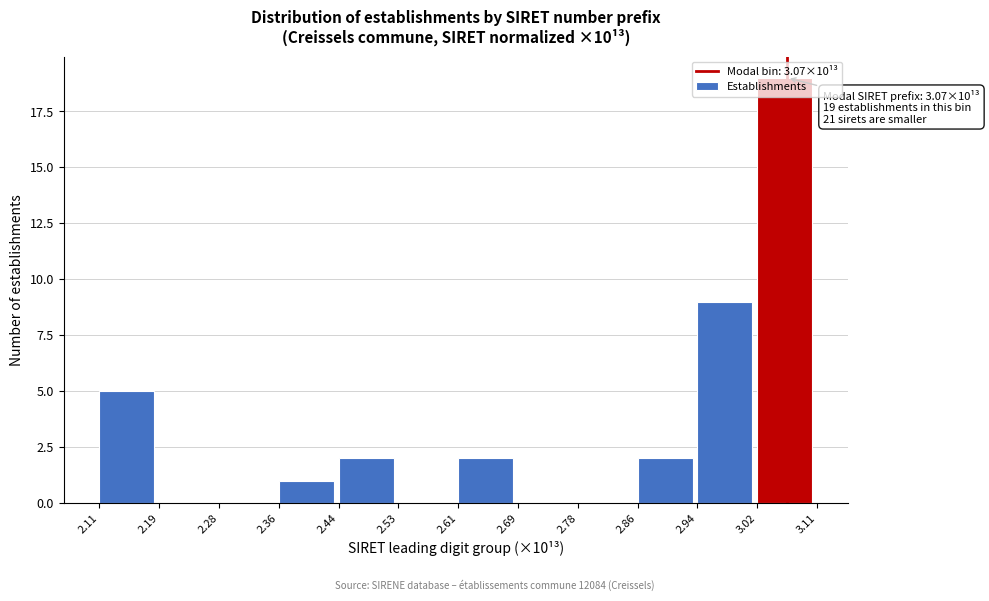

Which range on the x-axis has the tallest bar?

3.02 to 3.11